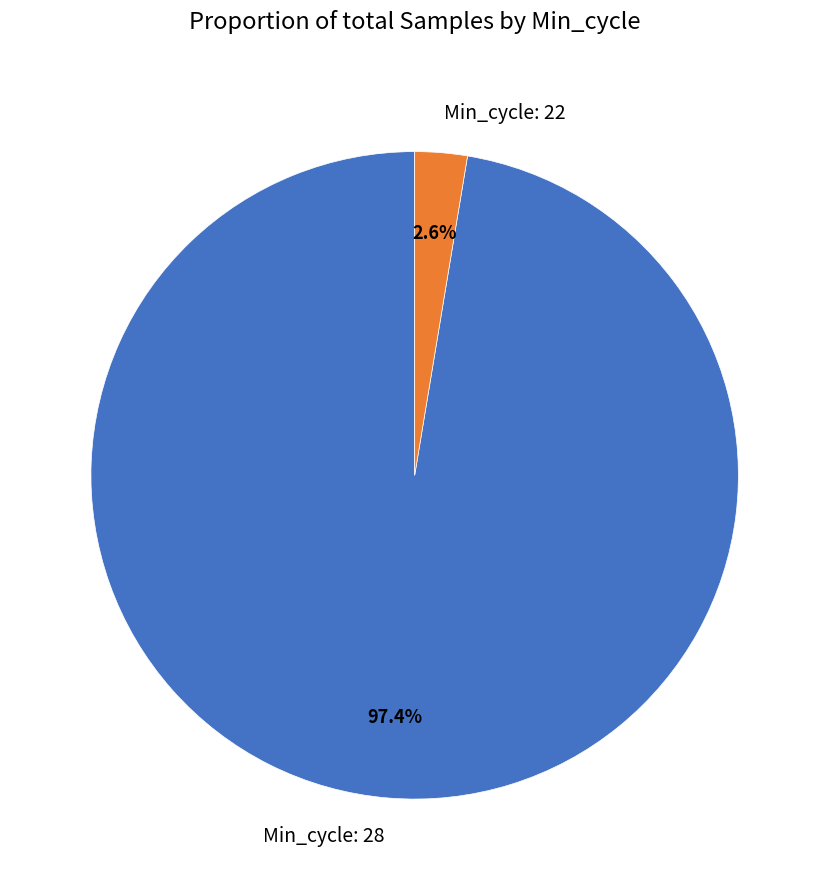

To the nearest percent, what is the difference between the largest and smallest slice percentages?

95%